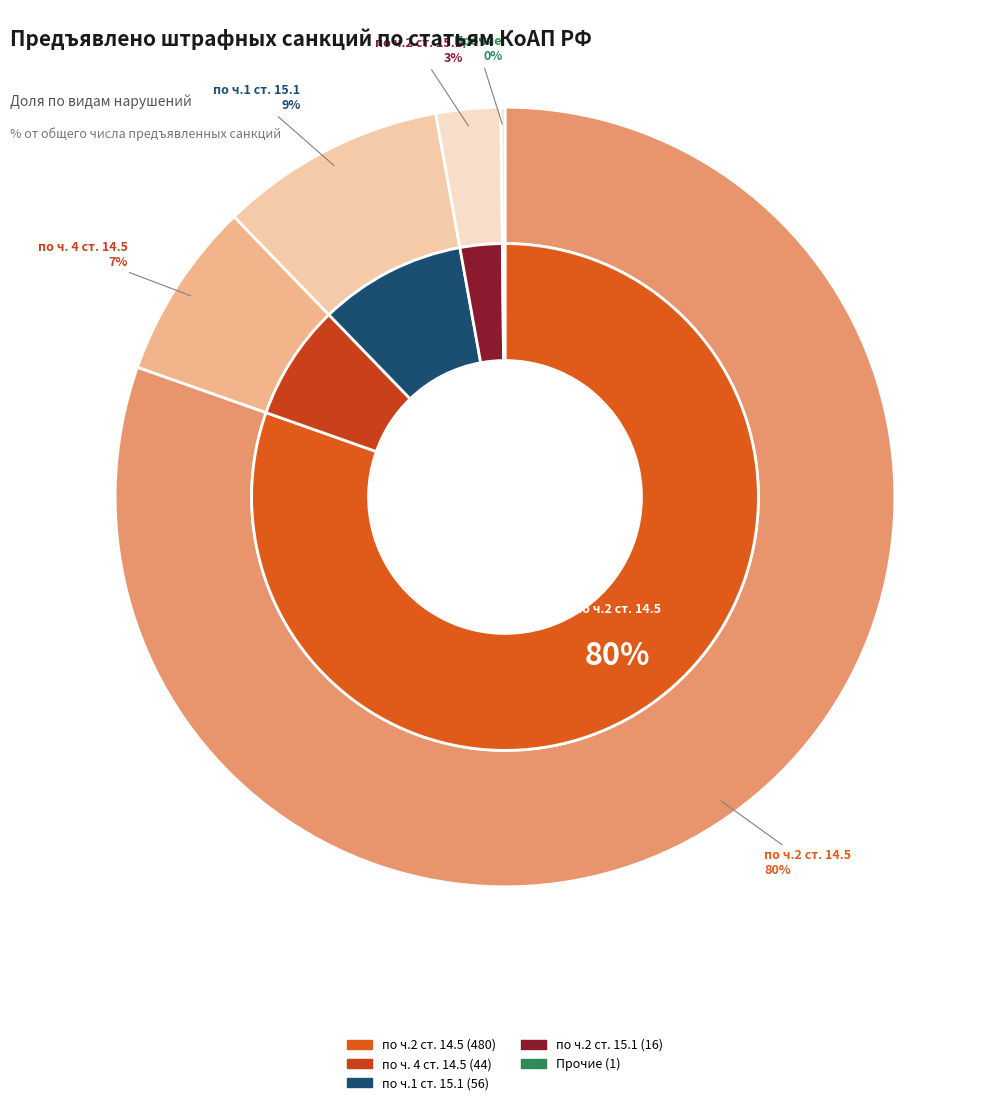

What percentage do Прочие and по ч.2 ст. 14.5 together represent?

80.6%